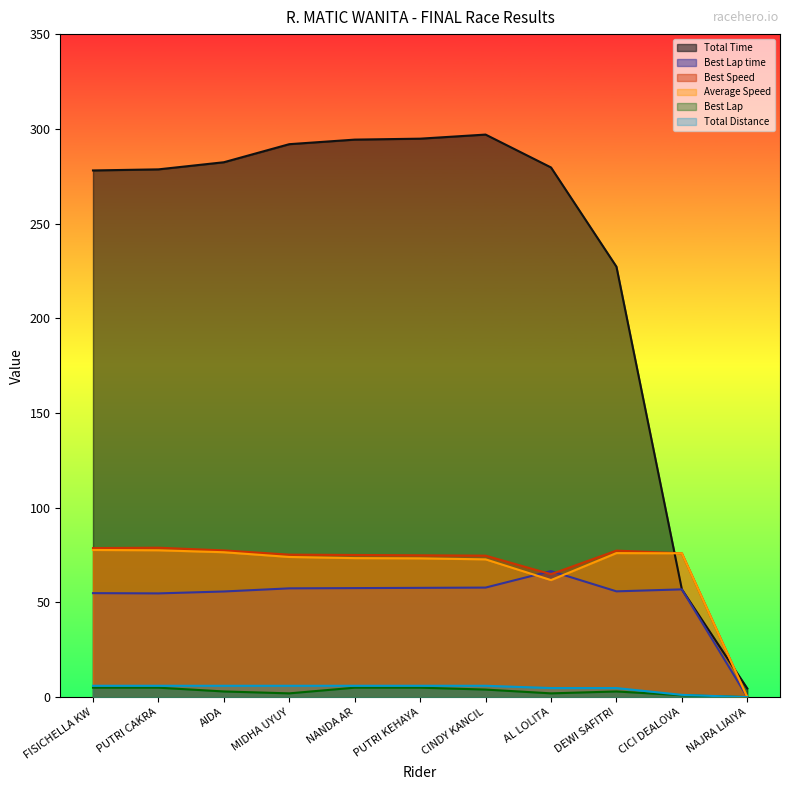

How many series are shown in this chart?

6